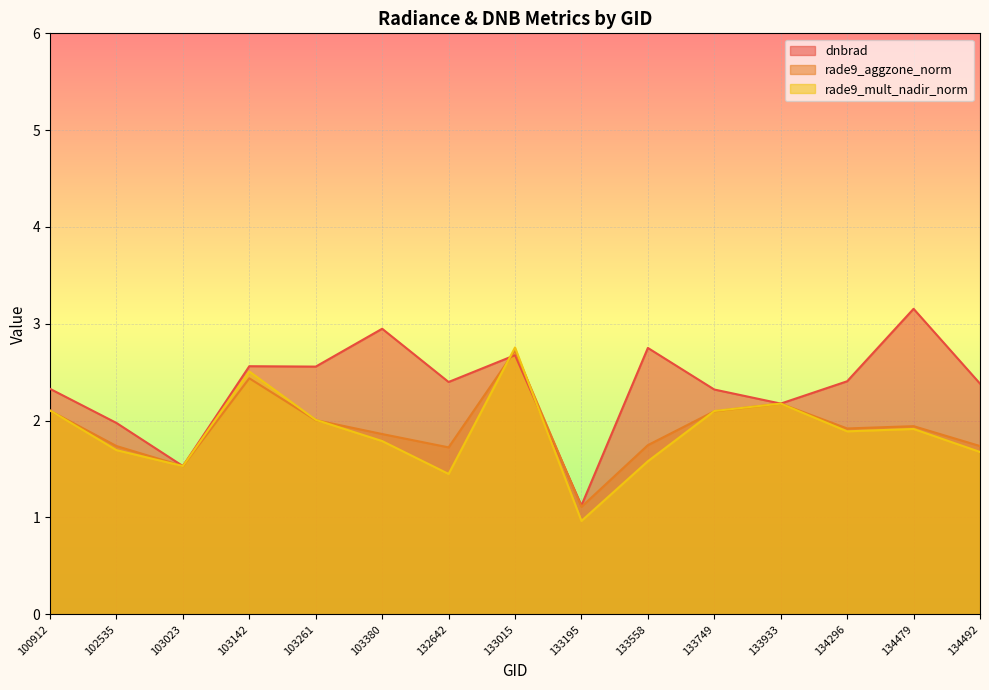

True or false: rade9_mult_nadir_norm has a value of 2.5 at 132642.

False